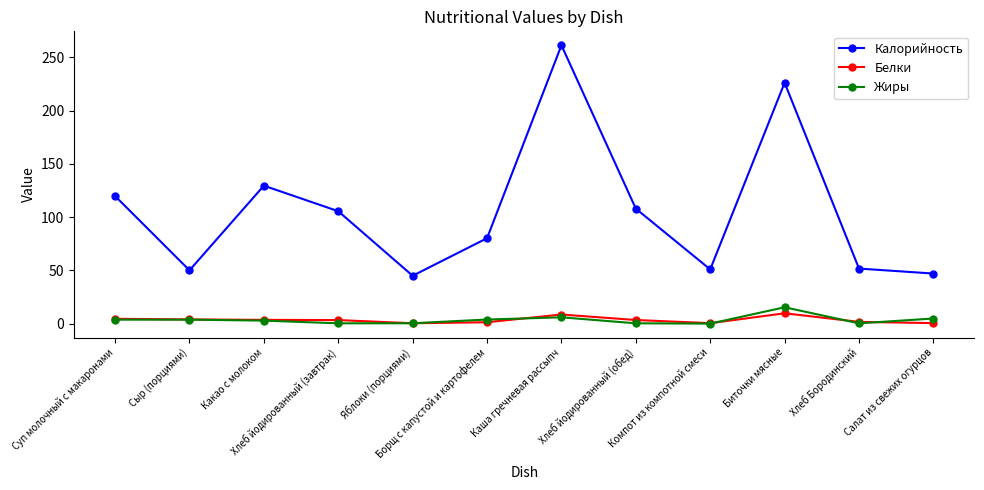

Where is the first local maximum for Калорийность?

Какао с молоком